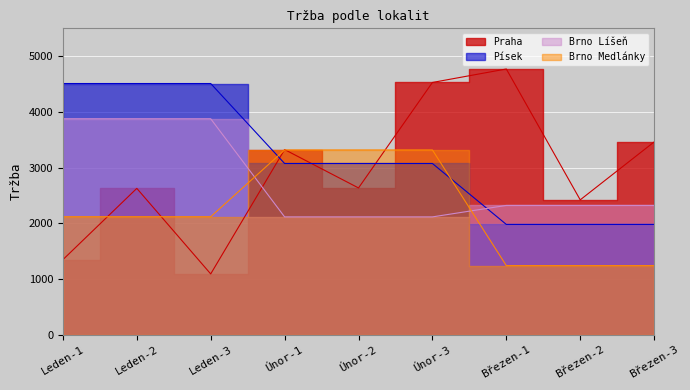

True or false: Písek has more than 1 points higher than both neighbors.

False